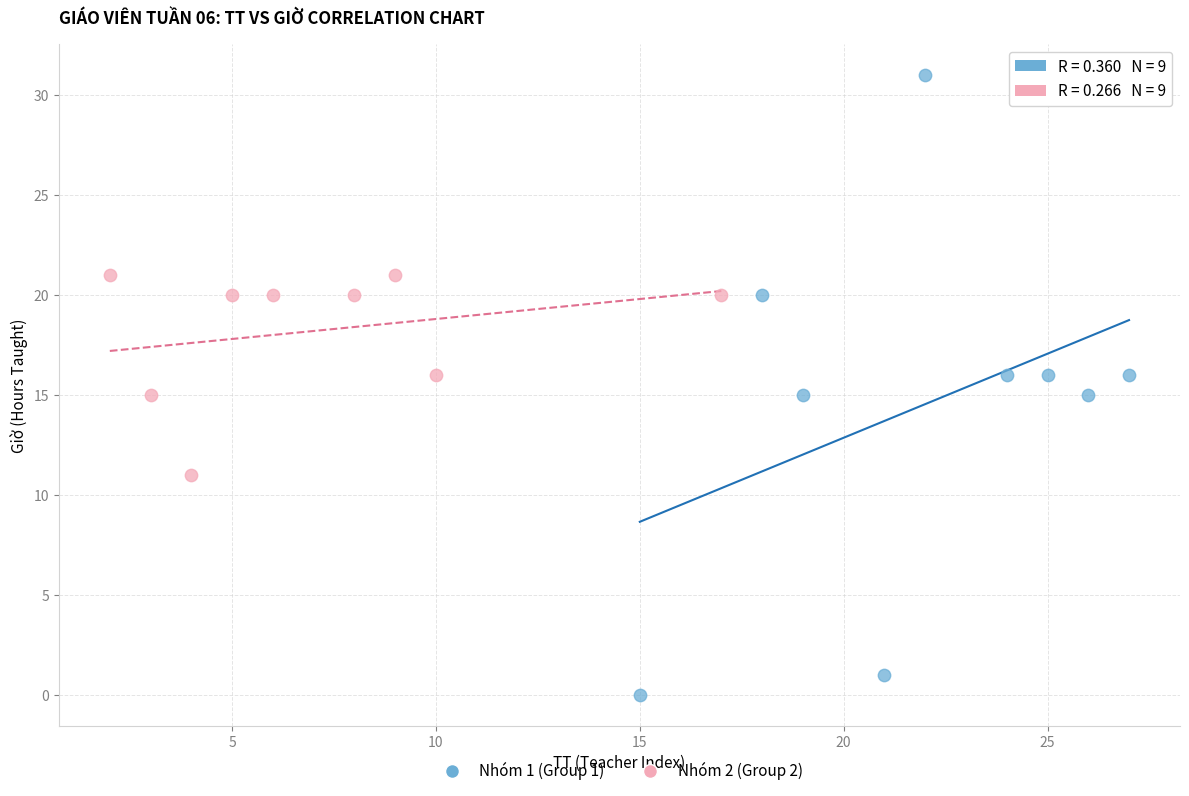

Which series has the largest Y range (max minus min)?

Nhóm 1 (Group 1)